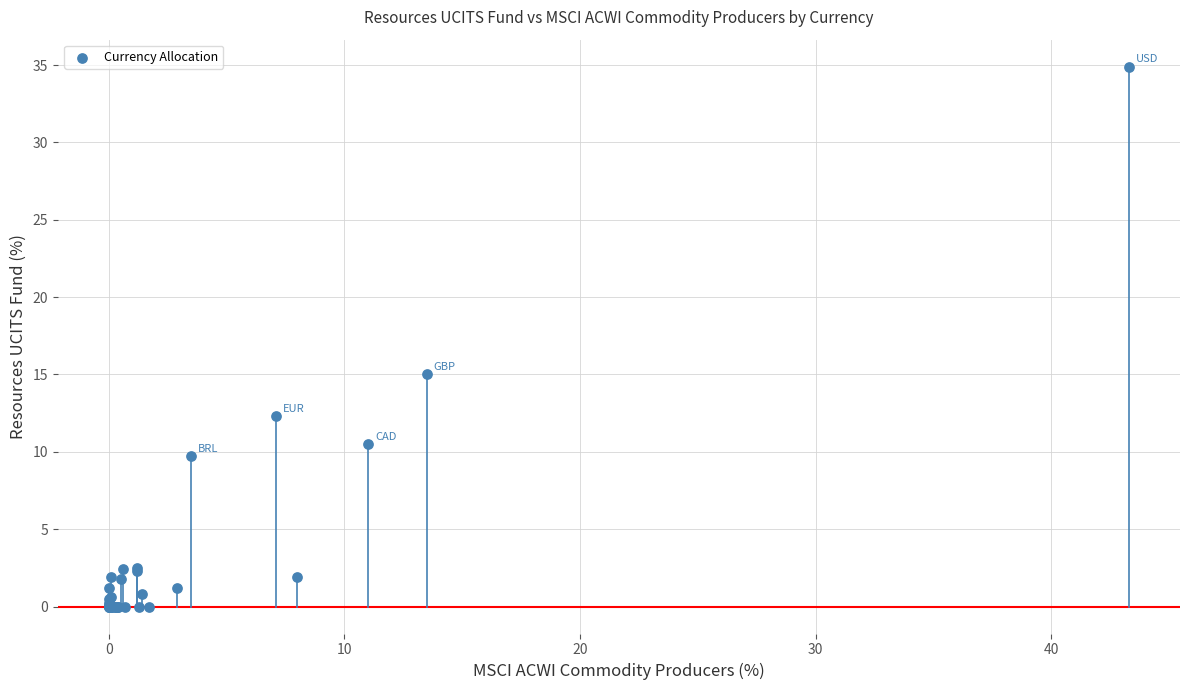

What Y value in the scatter plot is closest to 17?

15.0